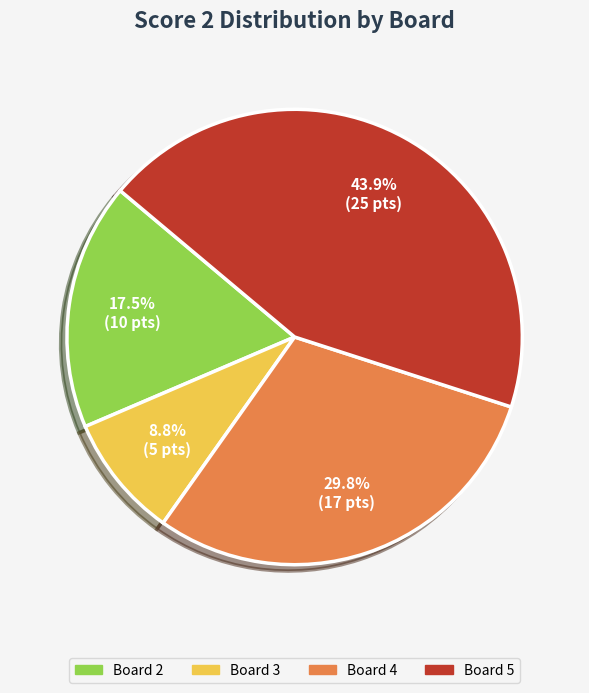

To the nearest percent, what is the difference between the largest and smallest slice percentages?

35%